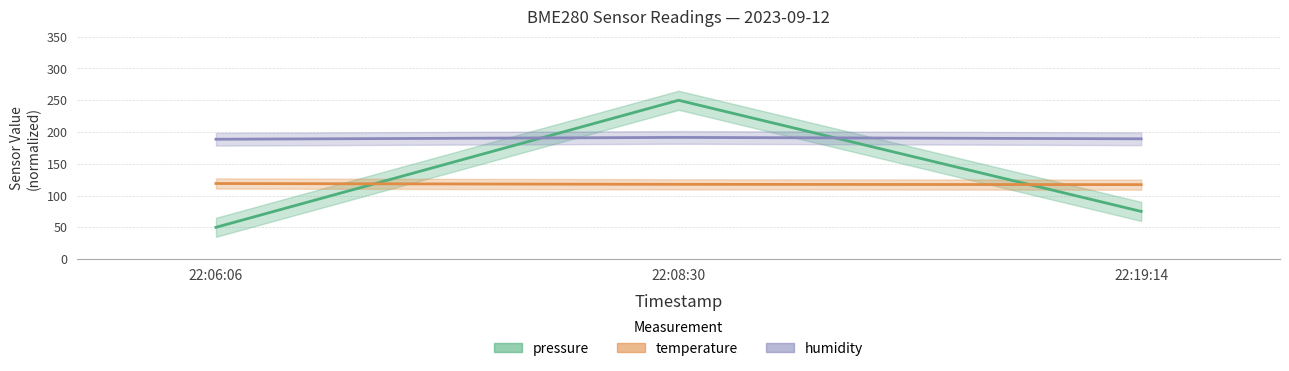

What is the difference between the highest and lowest values at 22:19:14?

114.3